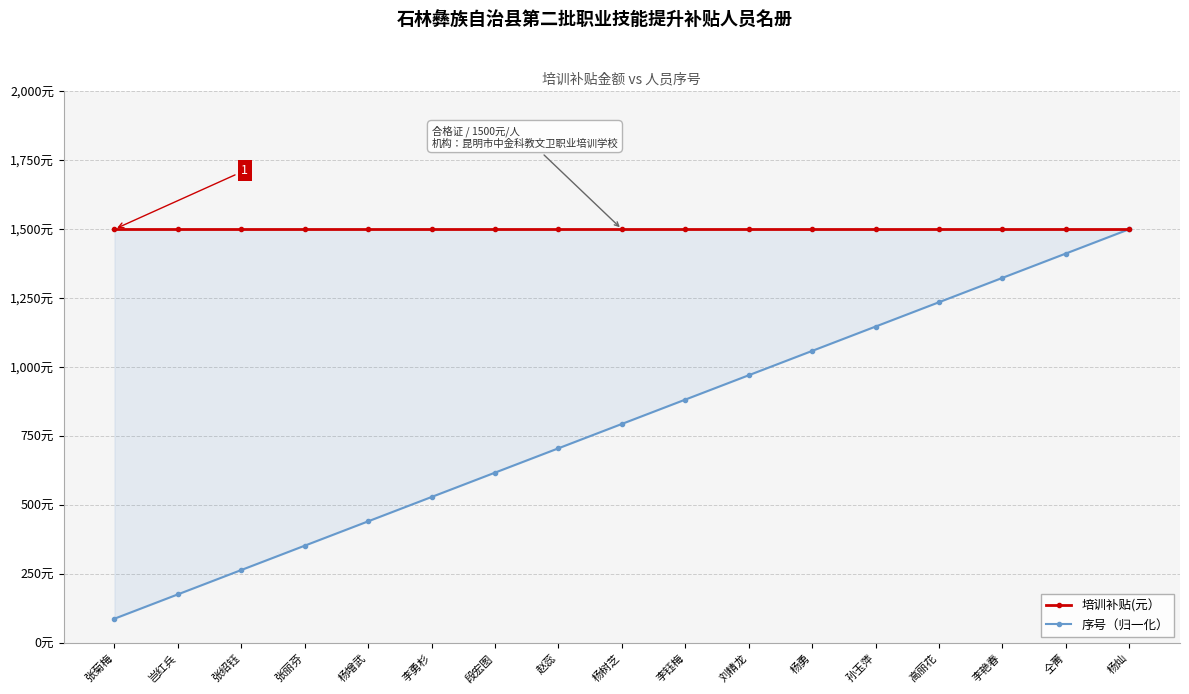

List the series in order of their peak value, lowest first.

培训补贴(元）, 序号（归一化）